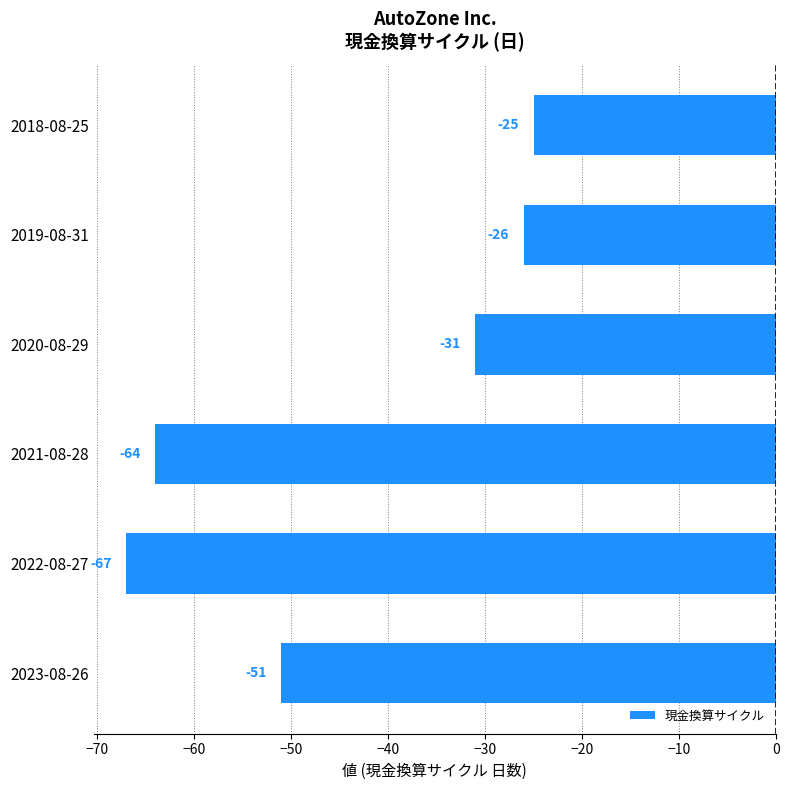

Which label corresponds to the largest value in the chart?

2018-08-25